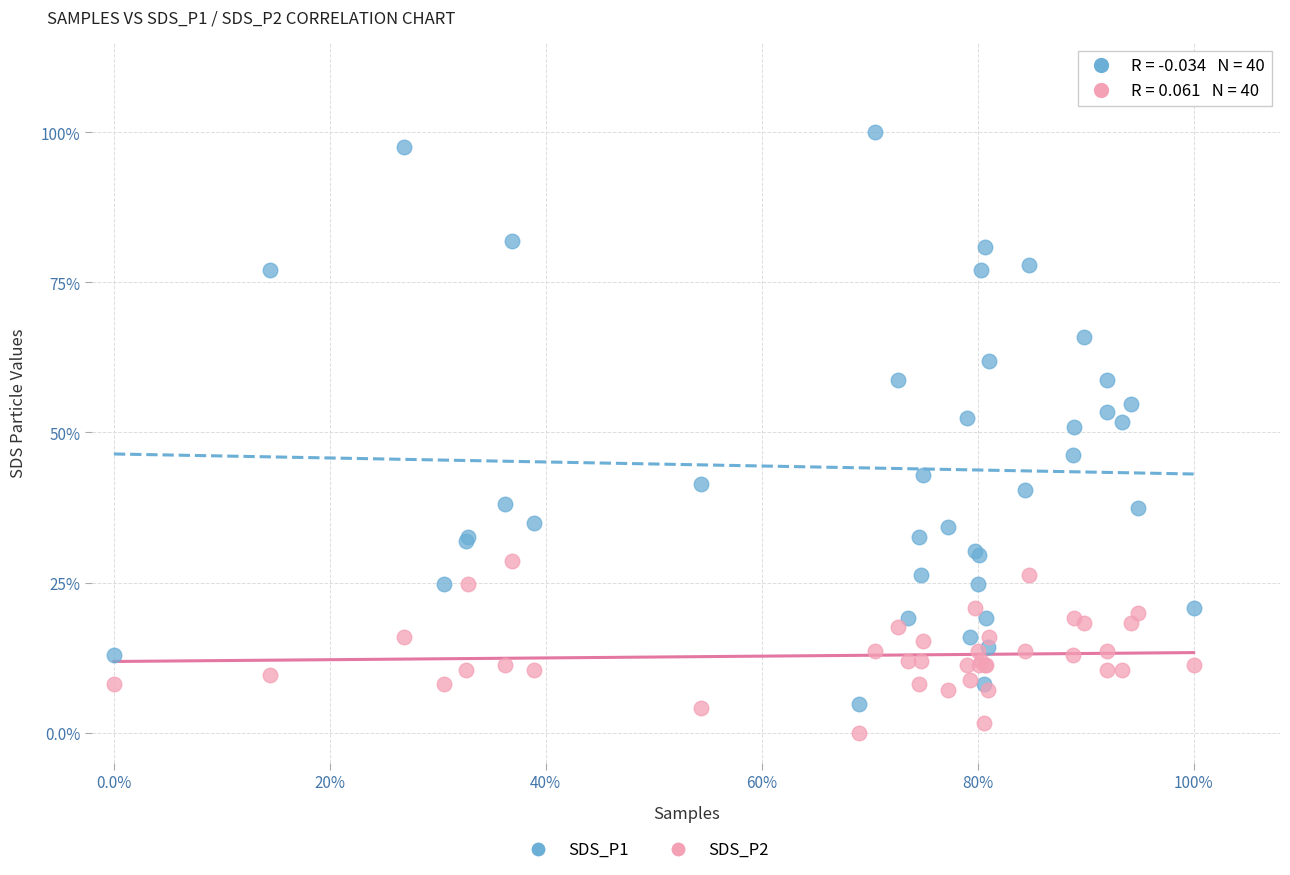

Which series has the largest Y range (max minus min)?

SDS_P1